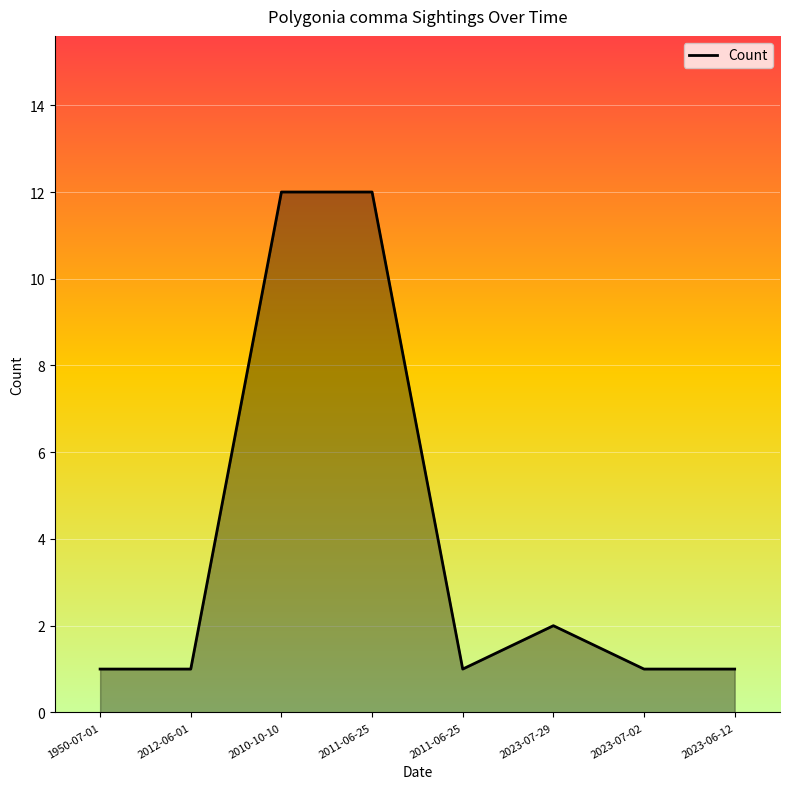

How many lines are shown in the chart?

1